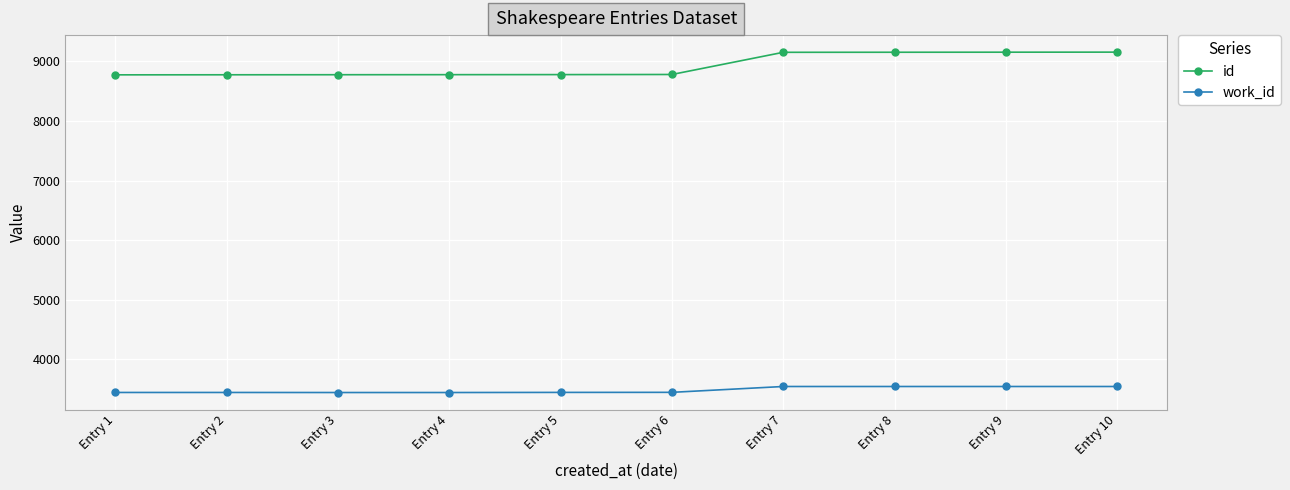

What is the average value of the id series?

8928